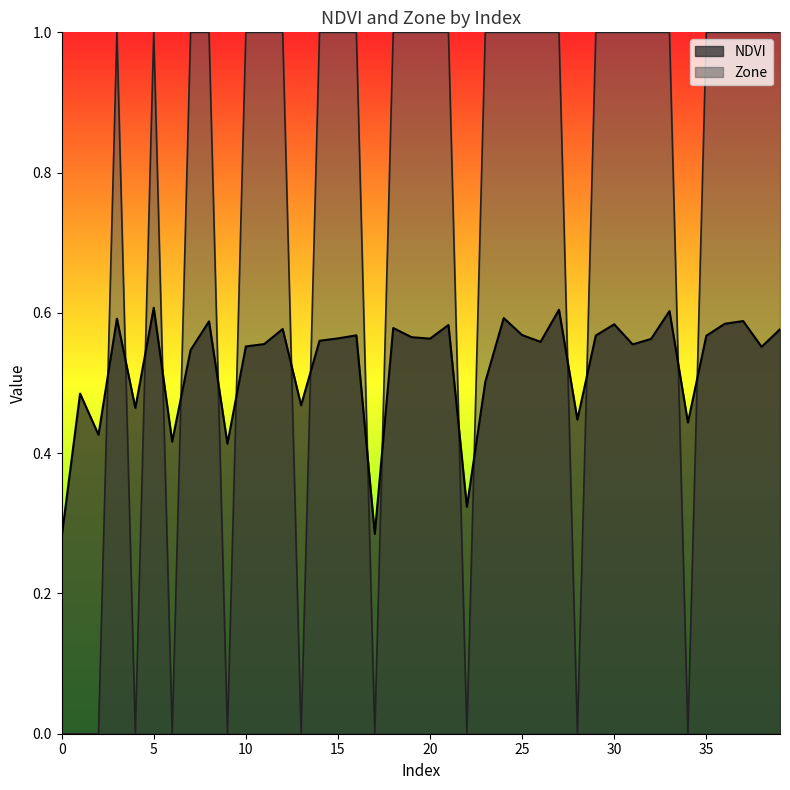

After their last crossing, which series has the higher values: Zone or NDVI?

Zone